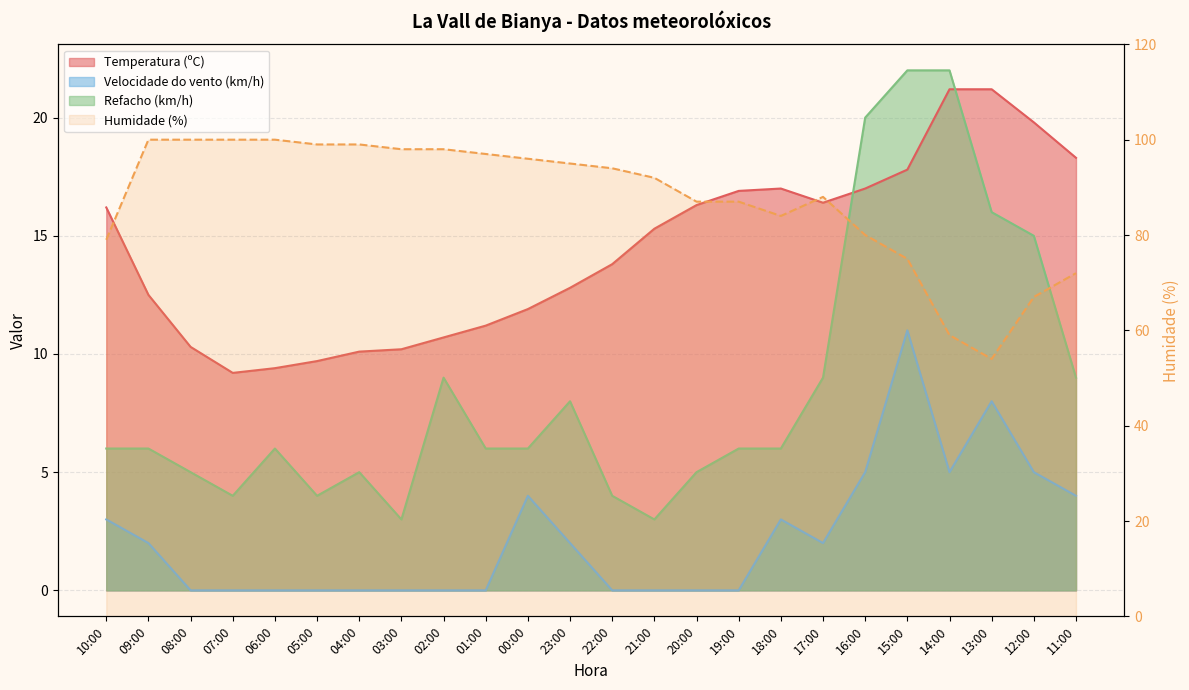

True or false: Temperatura (ºC) and Humidade (%) intersect in this chart.

False